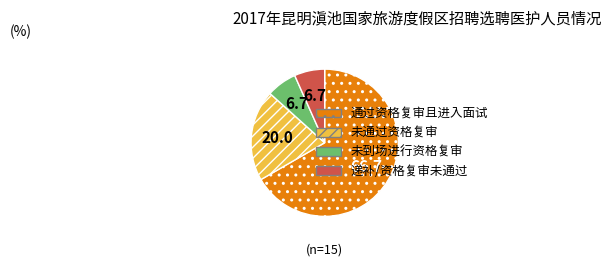

Is there any slice that represents more than half of the pie?

Yes